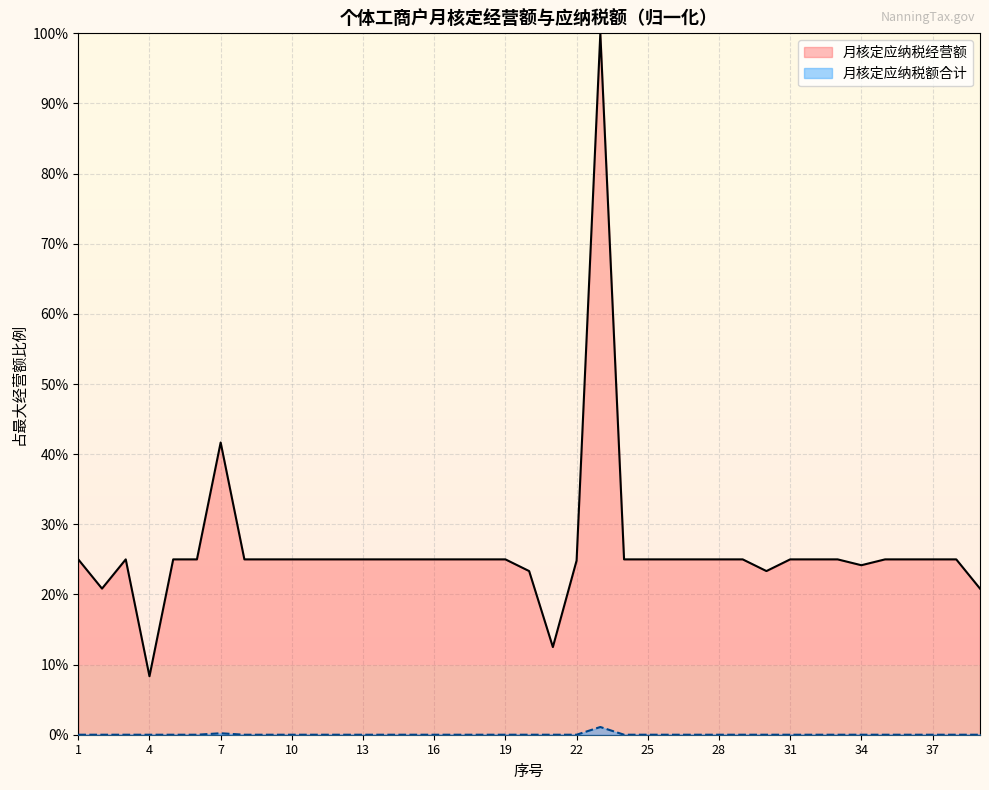

How many lines are shown in the chart?

2